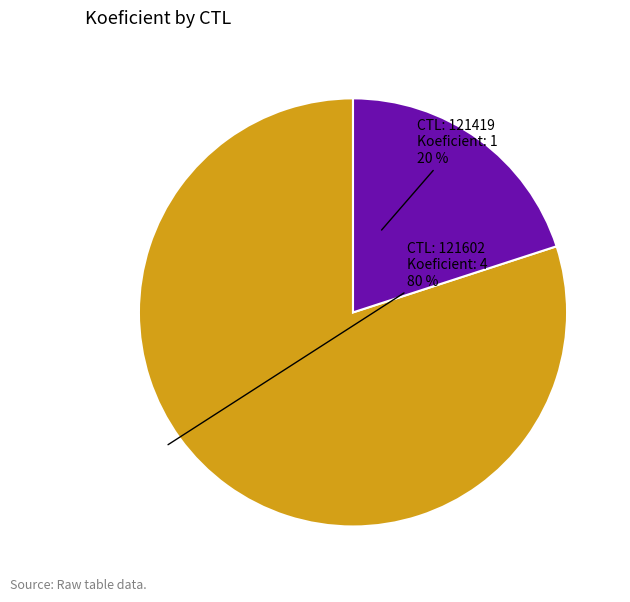

Is there any slice that represents more than half of the pie?

Yes